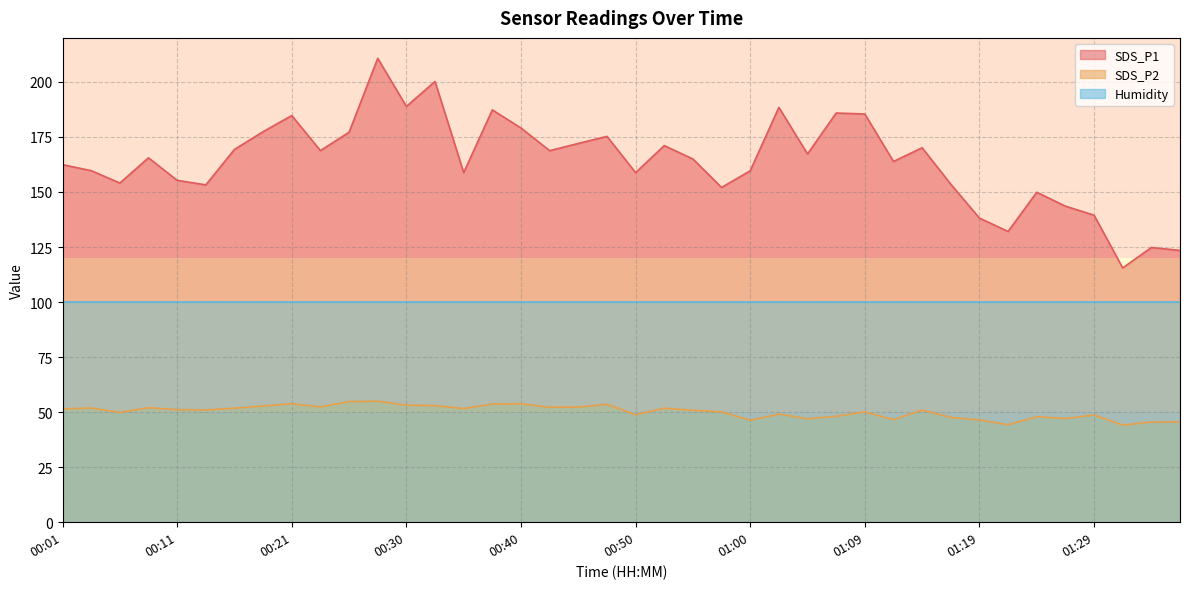

The value of SDS_P2 at 00:21 is 92.4. True or false?

False